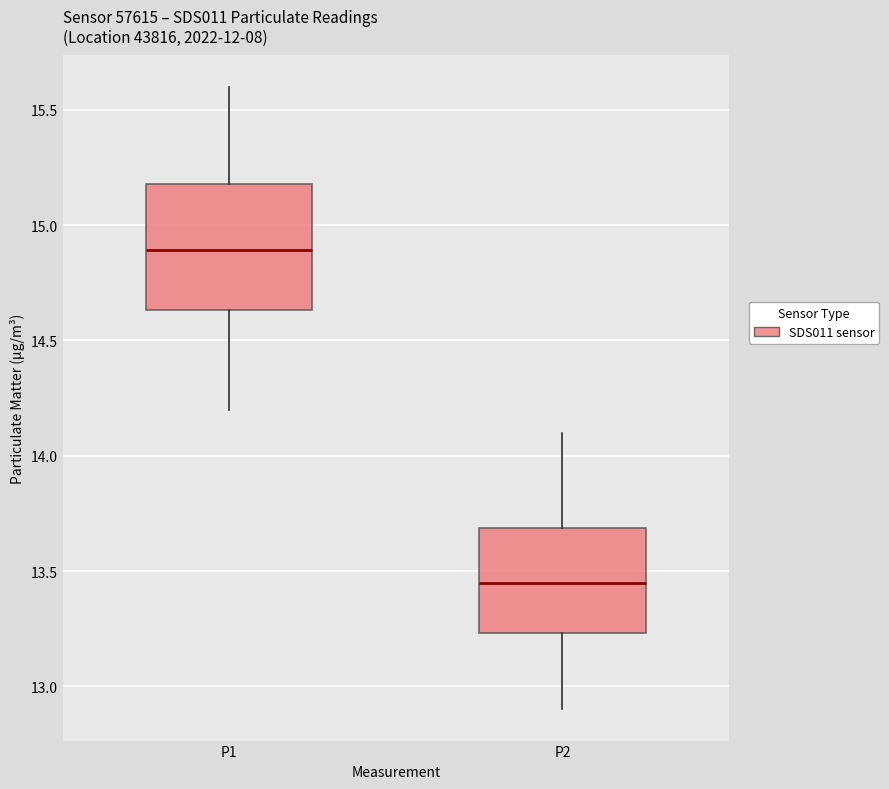

Where does the upper whisker of the box for P2 end on the y-axis? The values are not printed on the chart, so give them approximately, as read against the axis.

14.10